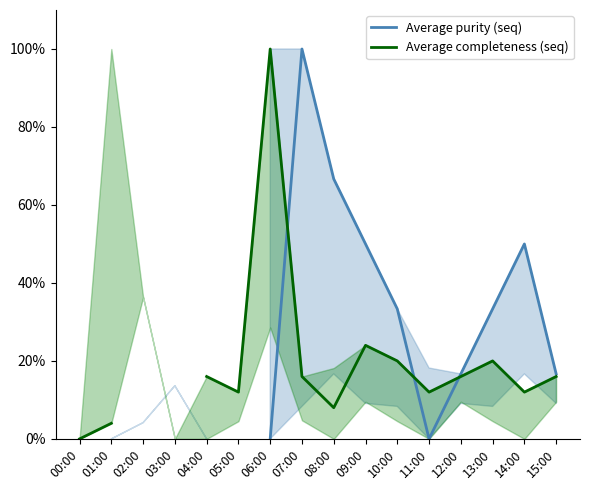

Which series has the widest spread of values?

Average completeness (seq)